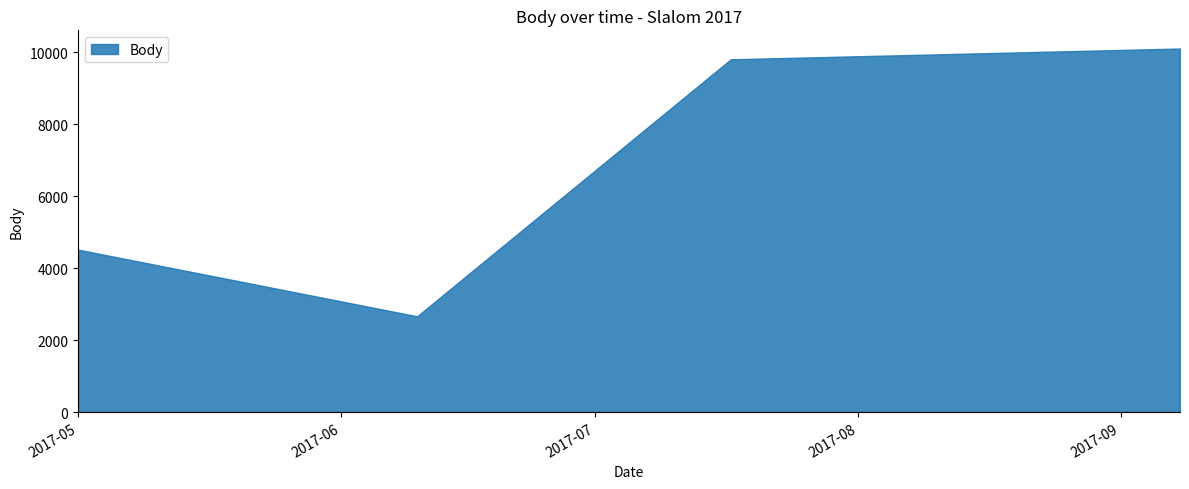

True or false: Poradí and Koef. intersect in this chart.

False